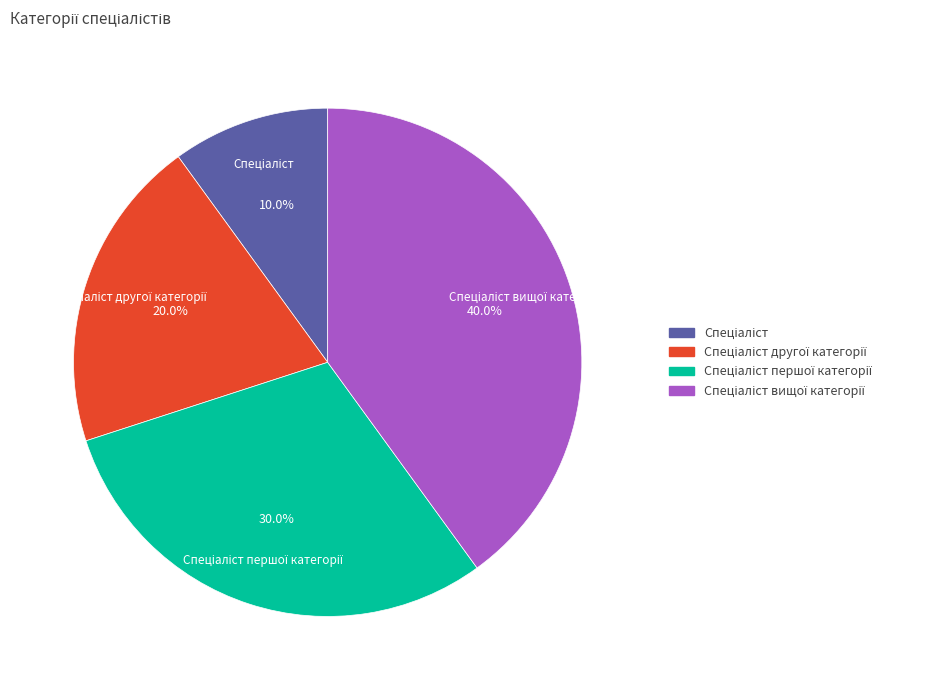

Does any single category account for the majority?

No